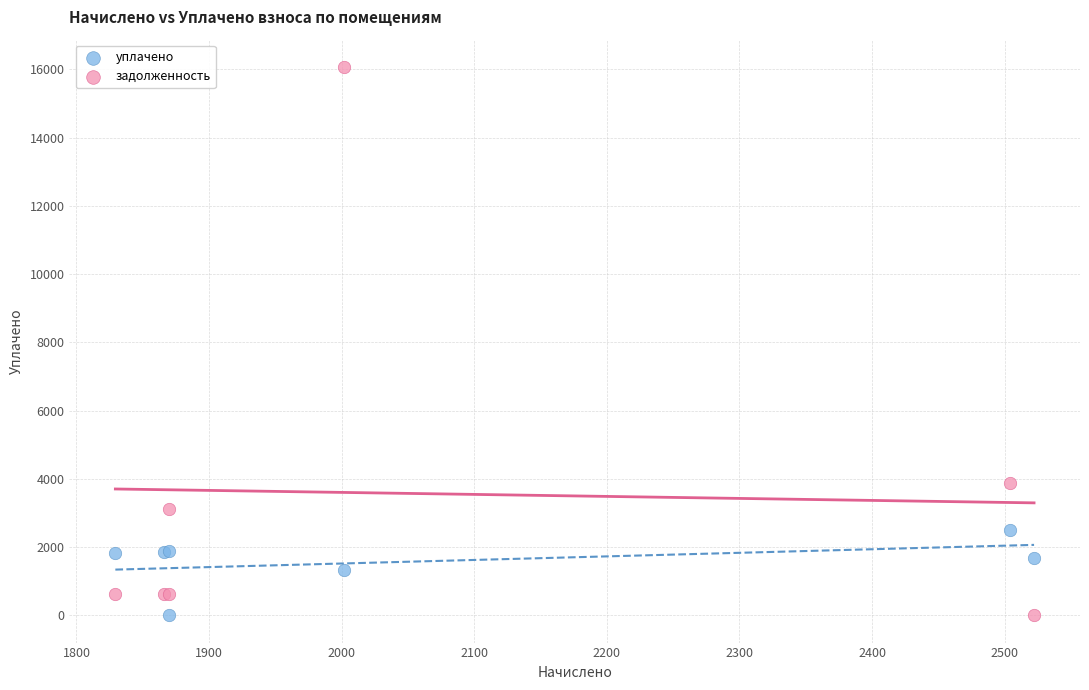

Which series contains the highest Y value?

задолженность